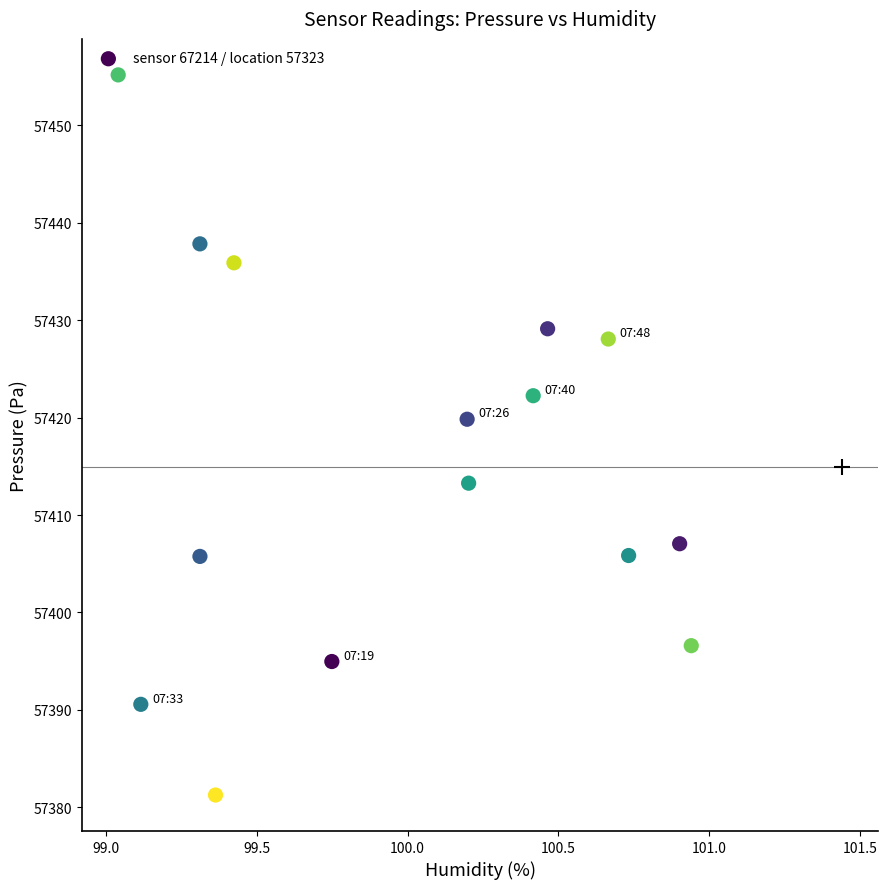

What is the range of Y values (max minus min)?

73.9